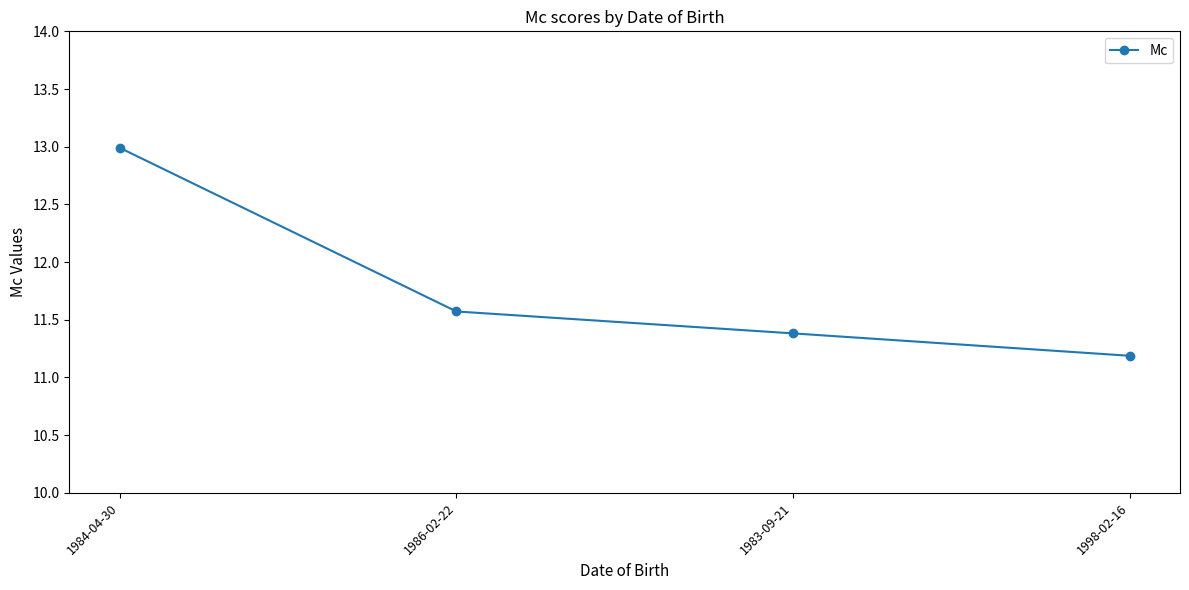

What is the value of the 3rd point from the left?

11.4